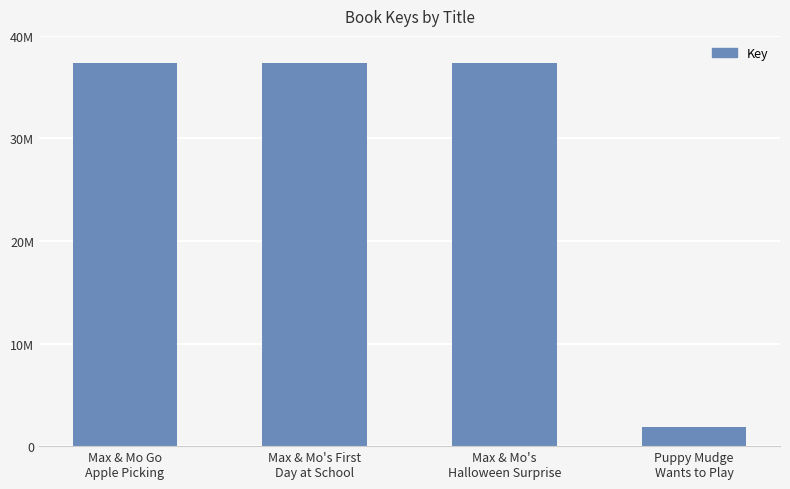

What is the value of the 4th bar from the left?

1828304